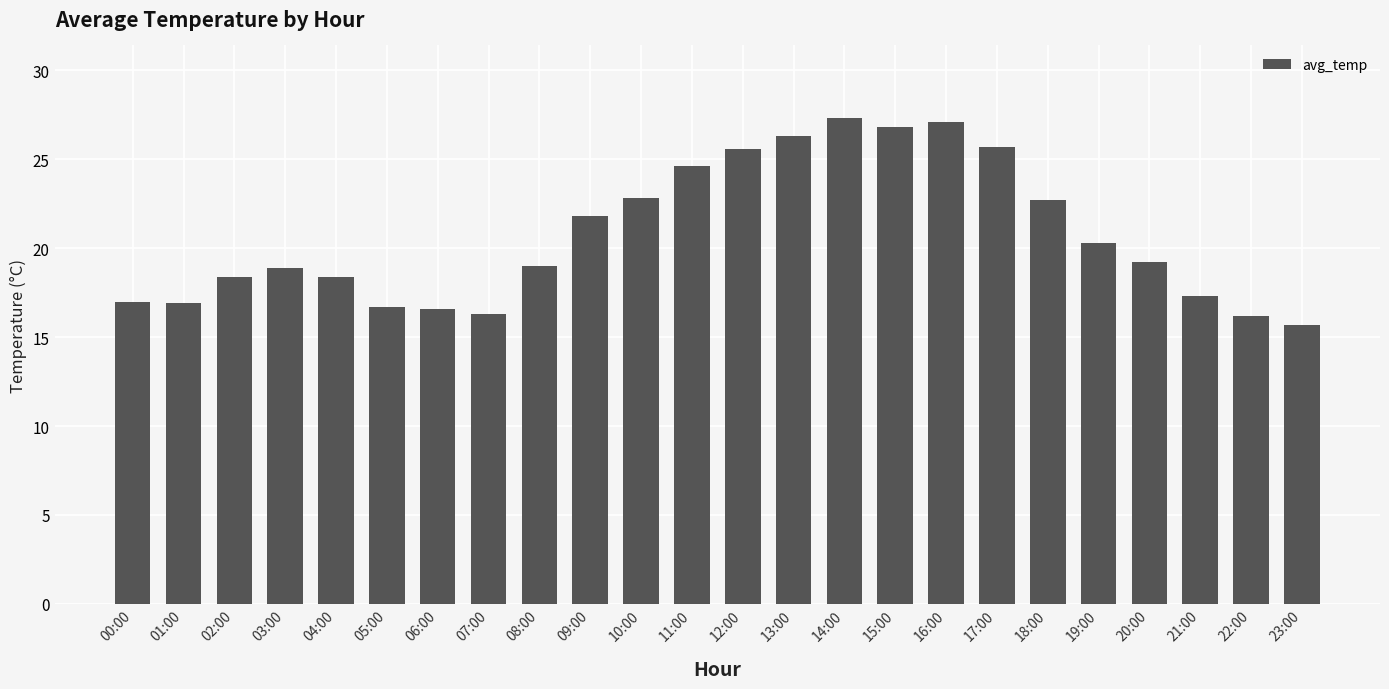

Read the value at 11:00.

24.6